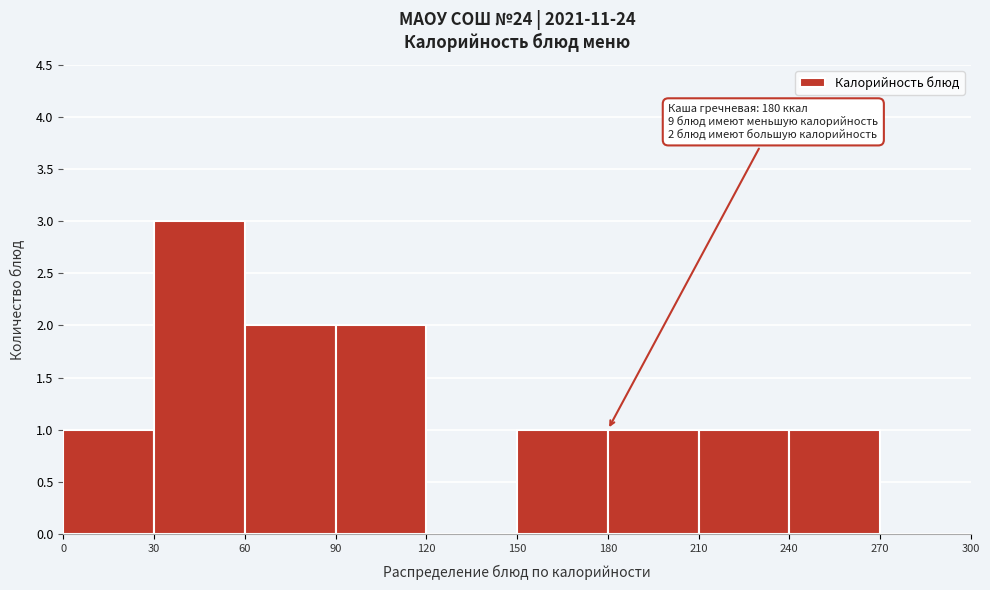

Which range on the x-axis has the tallest bar?

30 to 60